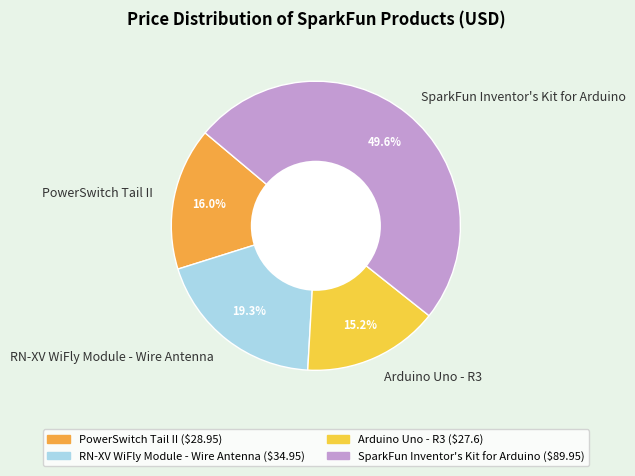

Which category has the biggest portion of the pie?

SparkFun Inventor's Kit for Arduino